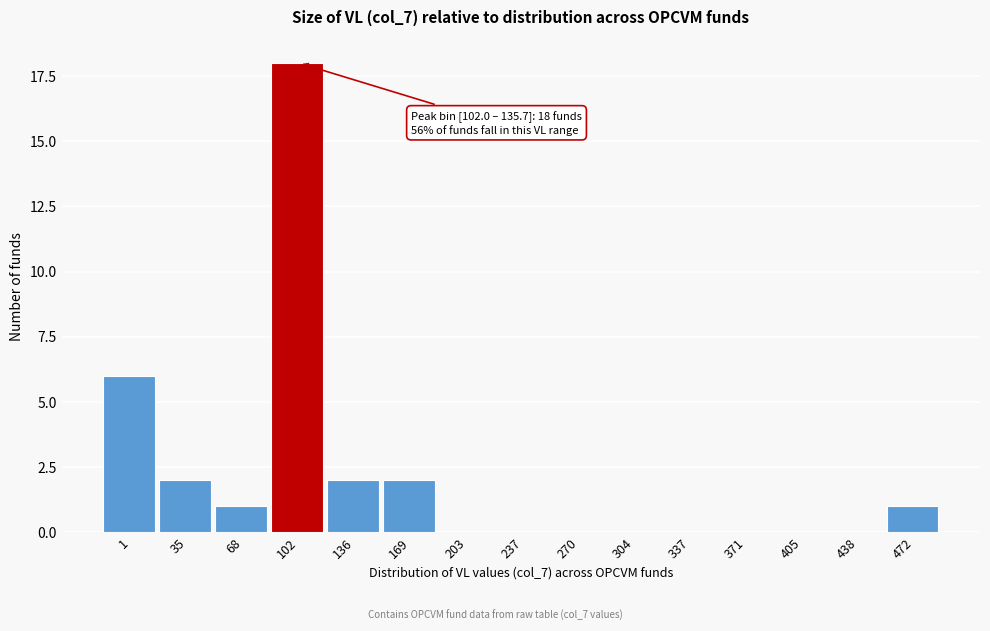

Reading left to right, what are all the values shown in this chart?

1=6	35=2	68=1	102=18	136=2	169=2	203=0	237=0	270=0	304=0	337=0	371=0	405=0	438=0	472=1